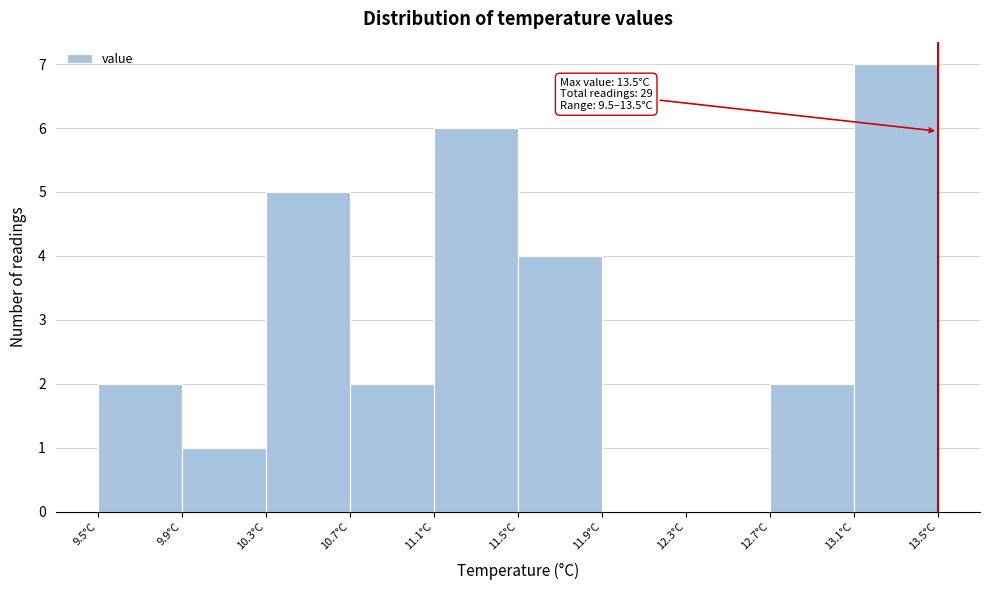

Over which range of the x-axis is the bar tallest?

13.1 to 13.5